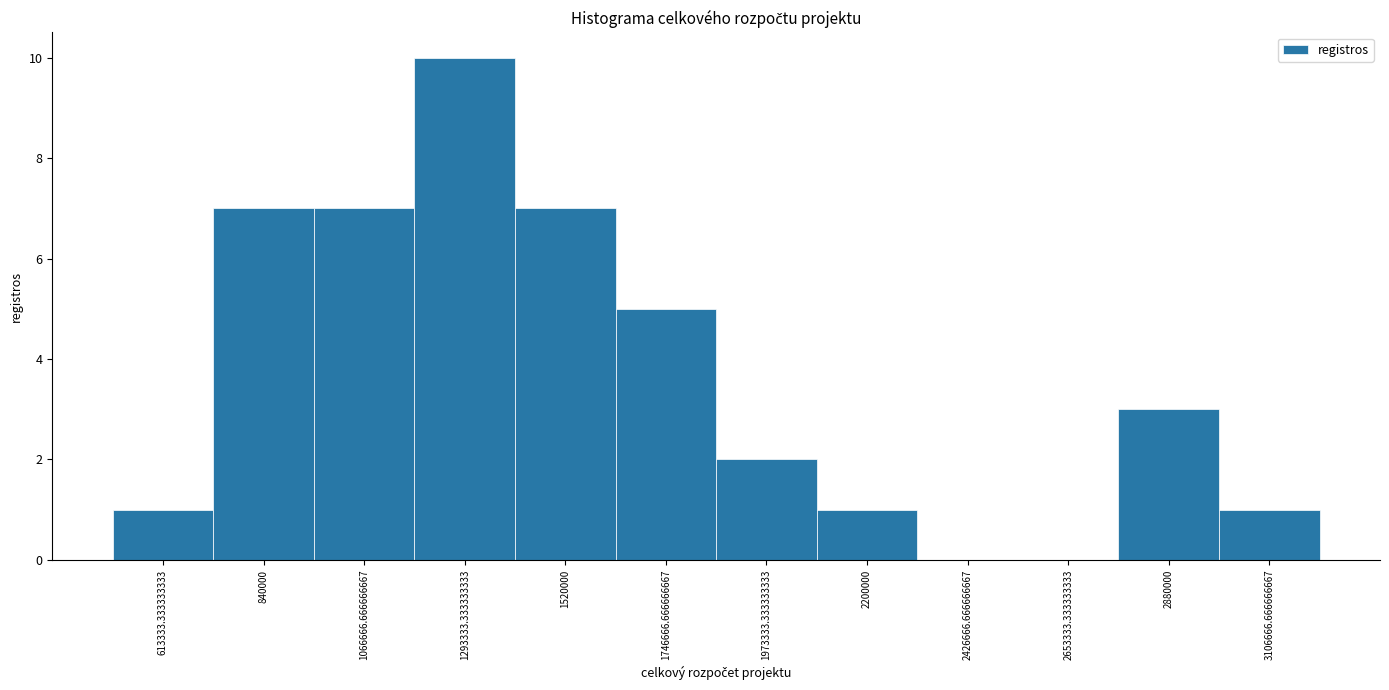

How tall is the bar that spans 950000 to 1200000 on the x-axis? Neither the bar edges nor the heights are printed on the chart, so give them approximately, as read against the axes.

7